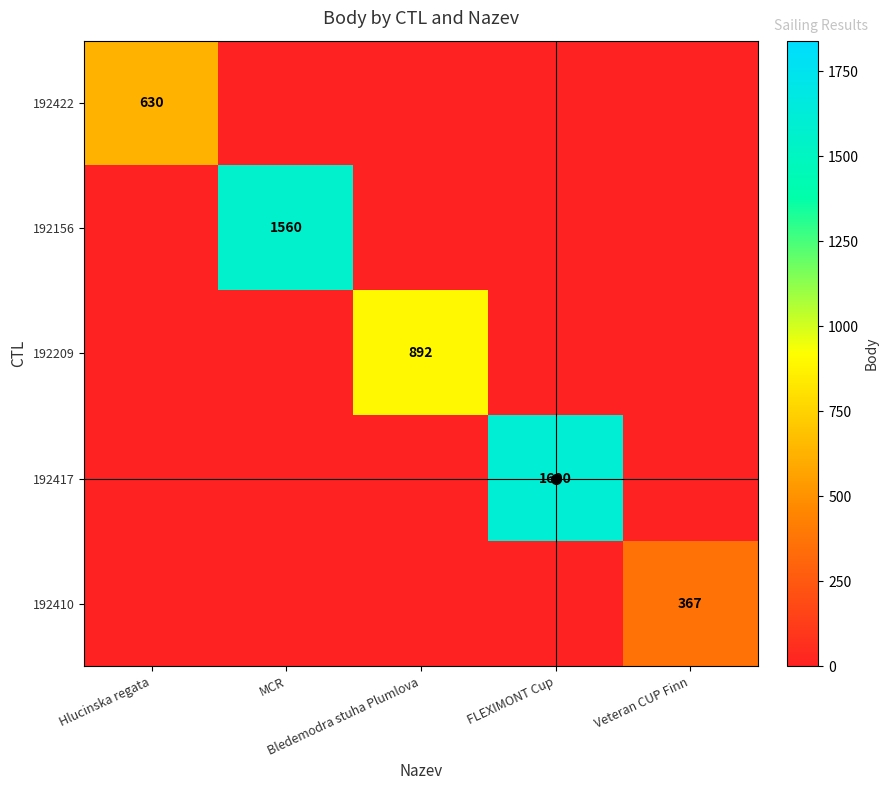

At which category is the sum across all series the highest?

FLEXIMONT Cup